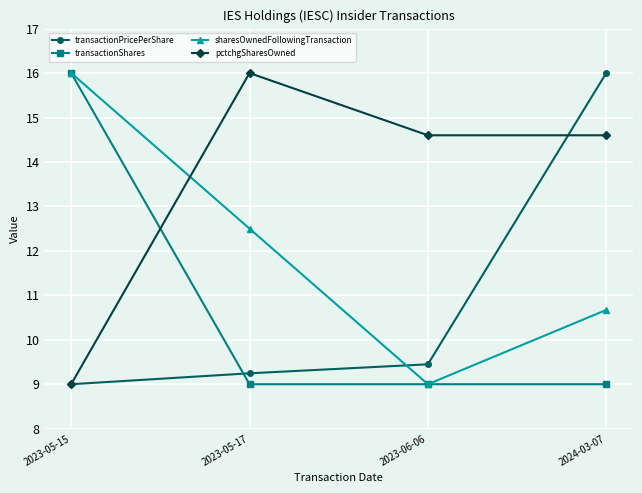

Between 2023-05-17 and 2023-06-06, which series saw the biggest shift?

sharesOwnedFollowingTransaction